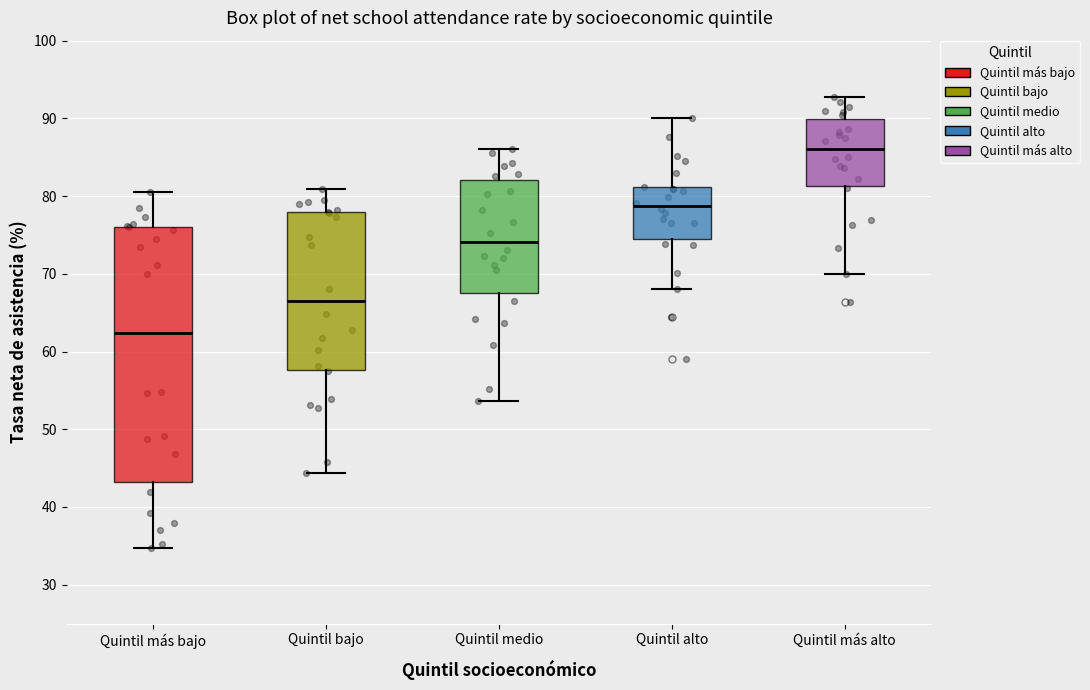

Which box has the highest median line?

Quintil más alto